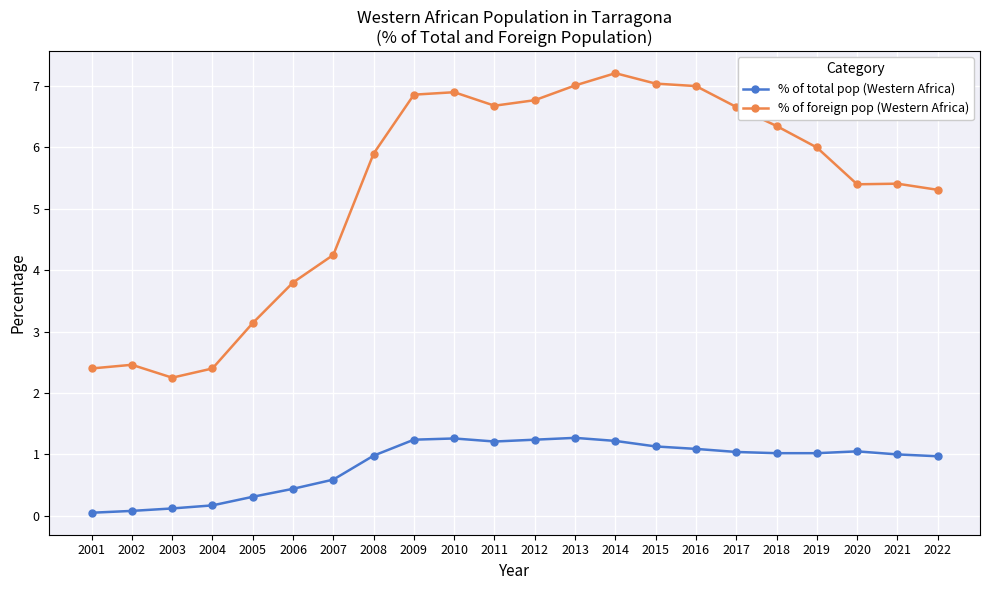

What is the sum of the % of total pop (Western Africa) values at 2003 and 2007?

0.7